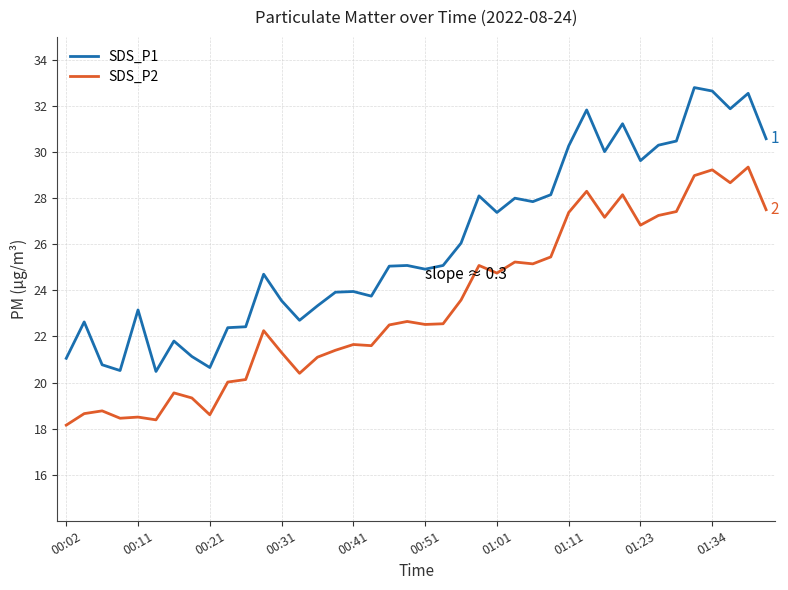

Does the chart display data point markers on the line(s)?

No